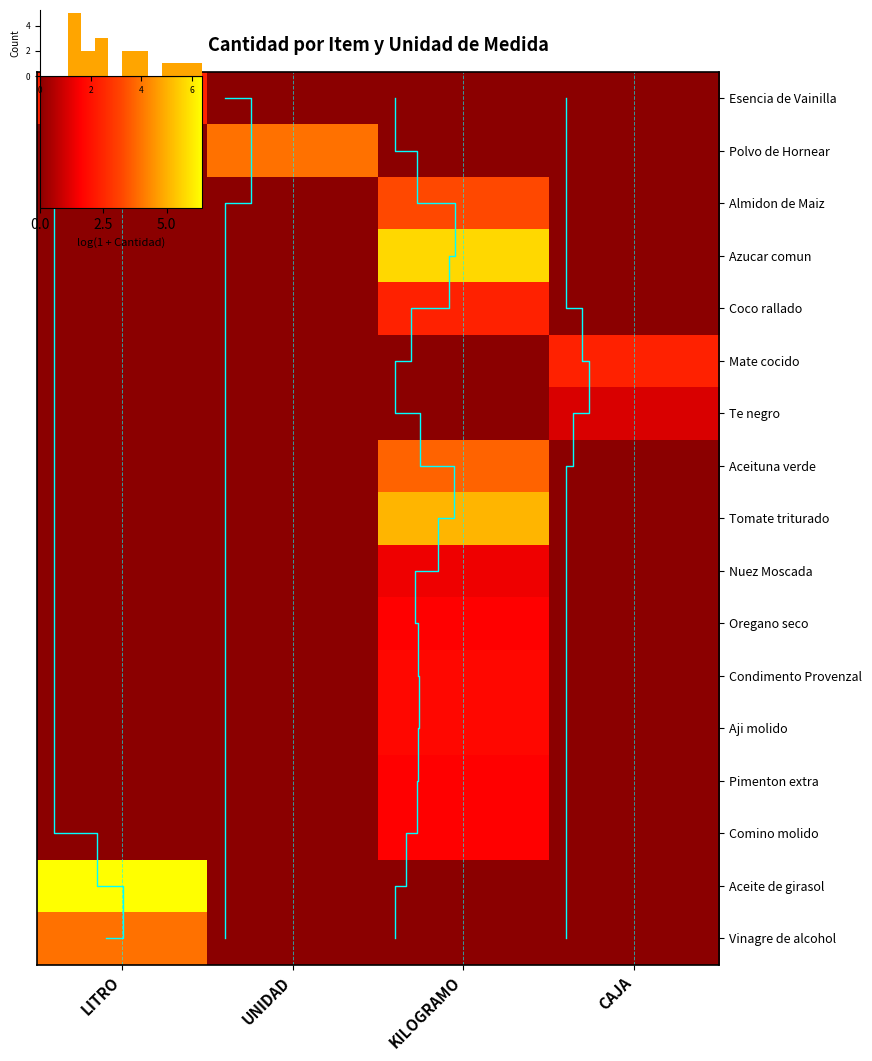

What is the total value across all series at KILOGRAMO?

30.0